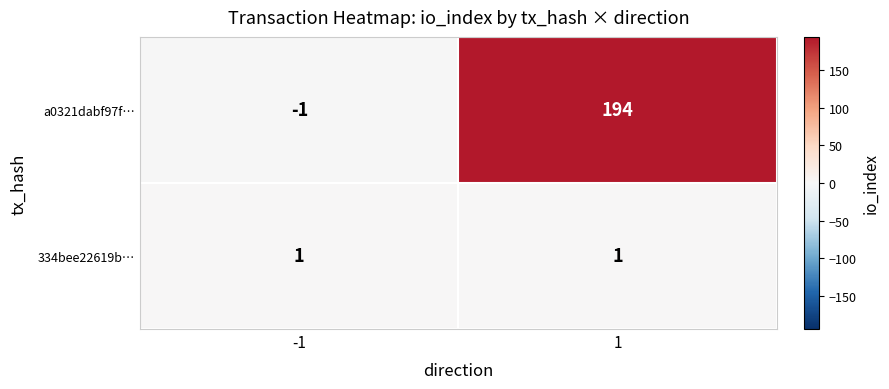

Reading left to right, what are all the values shown in this chart?

a0321dabf97f…: -1=-1	1=194
334bee22619b…: -1=1	1=1